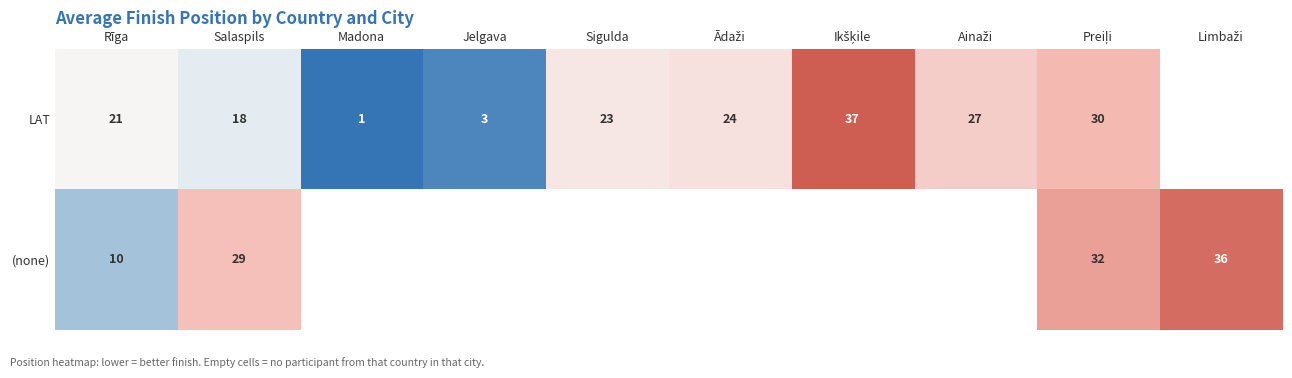

The LAT series shows 23 at Sigulda. True or false?

True